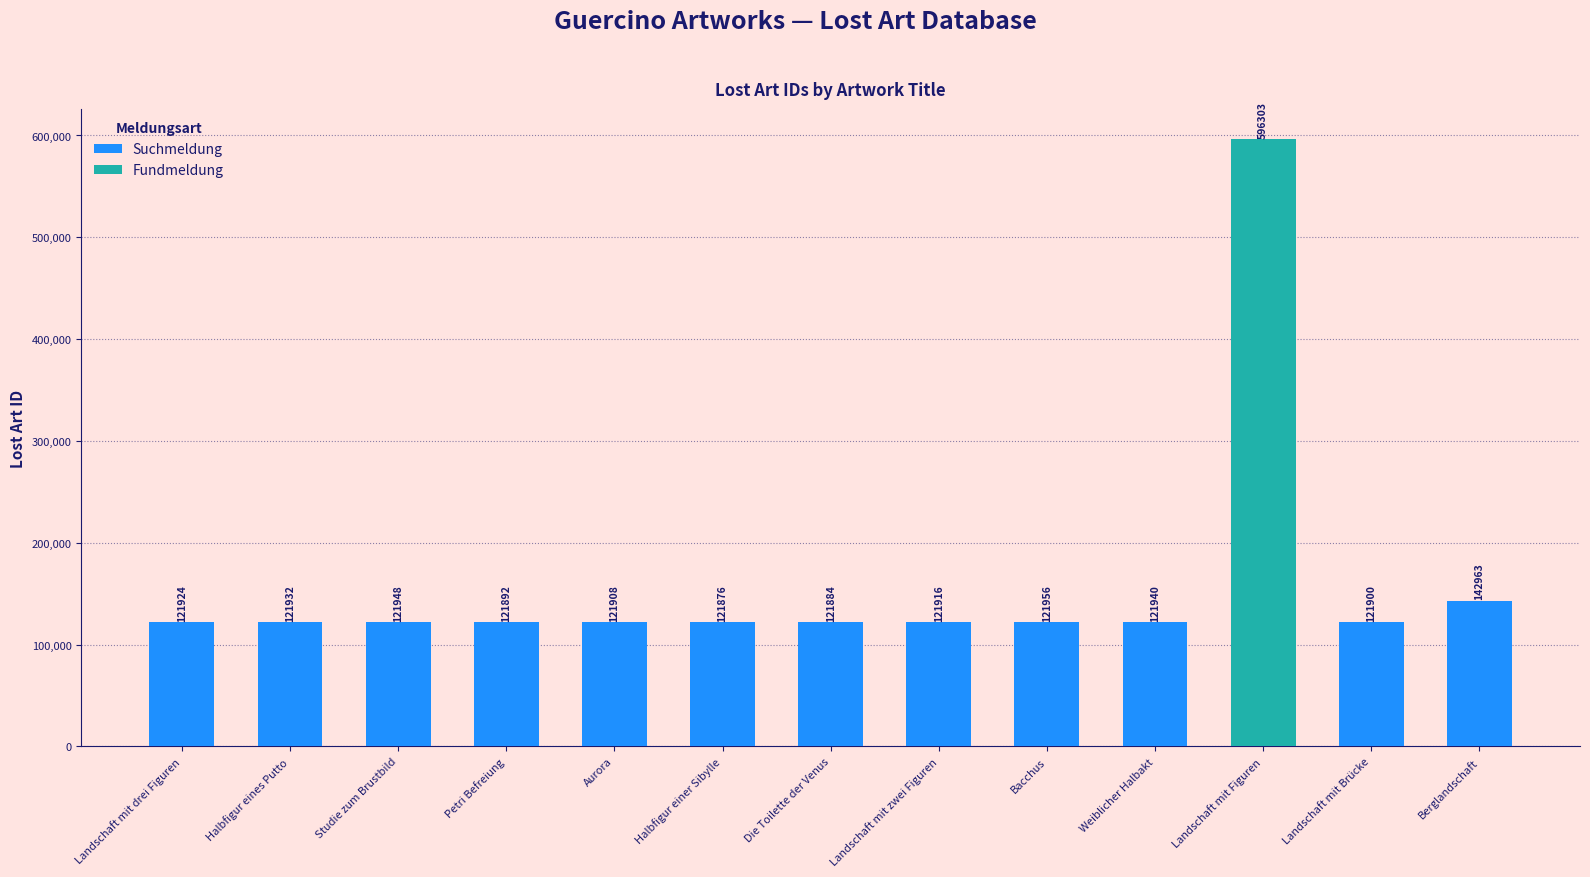

Which category has the lowest value in the Suchmeldung series?

Halbfigur einer Sibylle